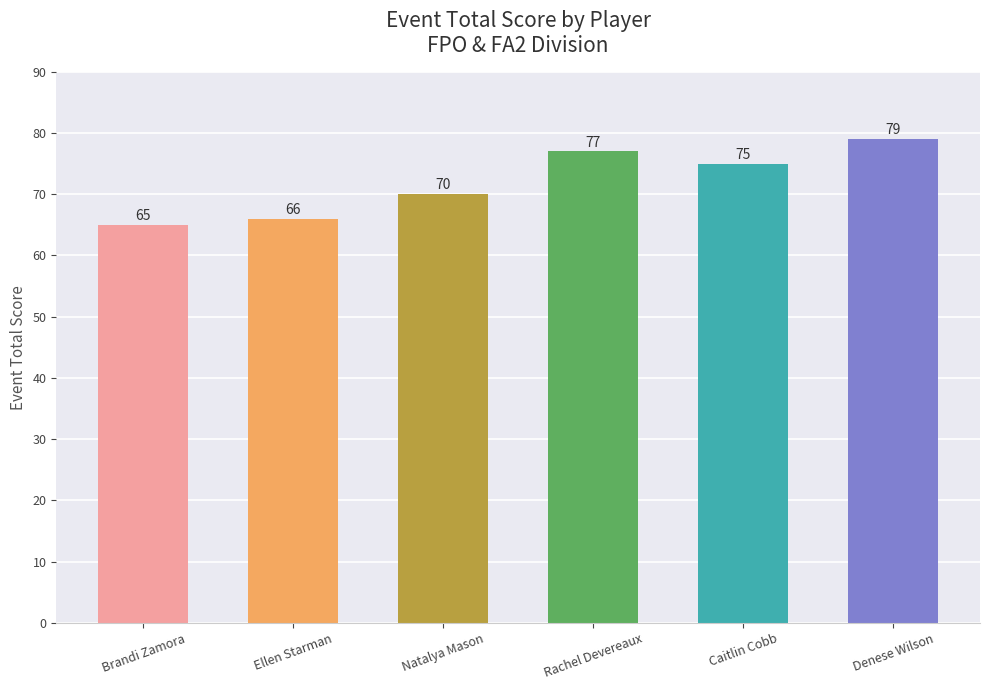

Count the number of categories in the chart.

6